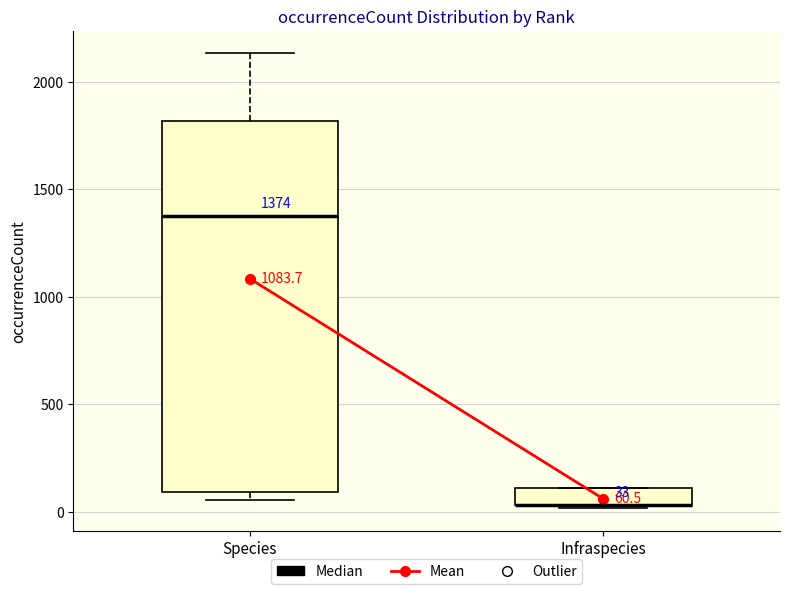

Comparing the boxes themselves (not the whiskers), which one is the tallest?

Species